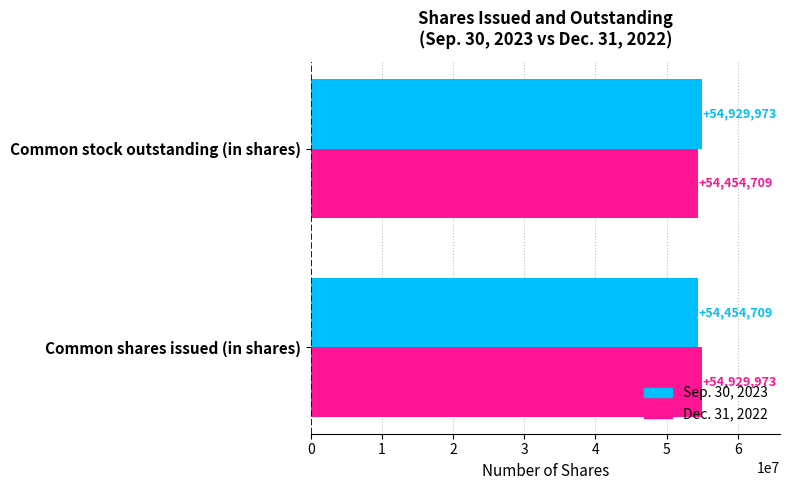

How many distinct data groups are displayed?

2